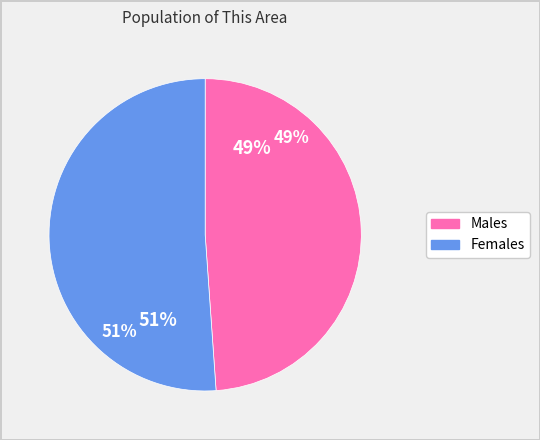

The Male slice represents 34% of the pie. True or false?

False